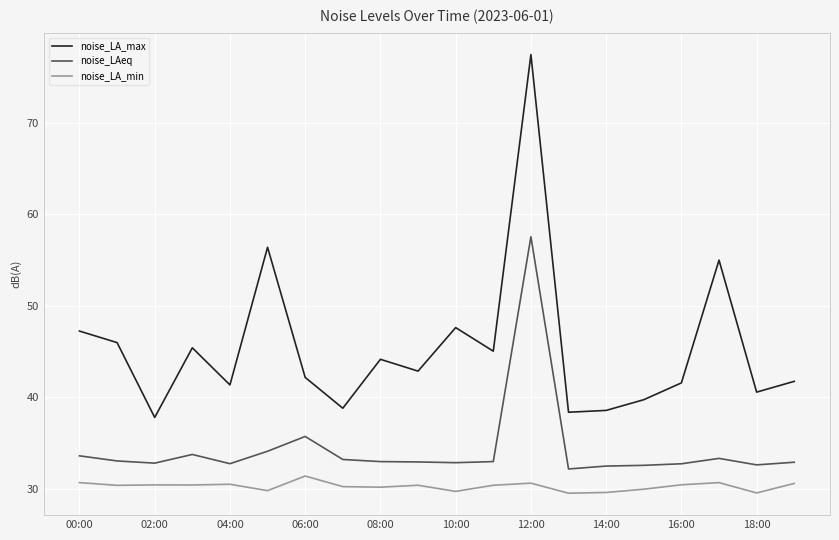

Does the chart display data point markers on the line(s)?

No